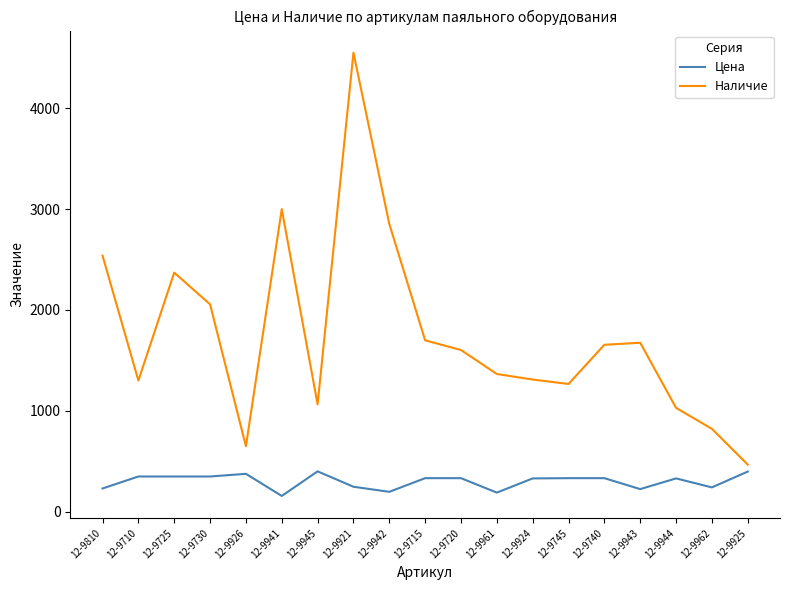

Rank the series by their average value, from highest to lowest.

Наличие, Цена